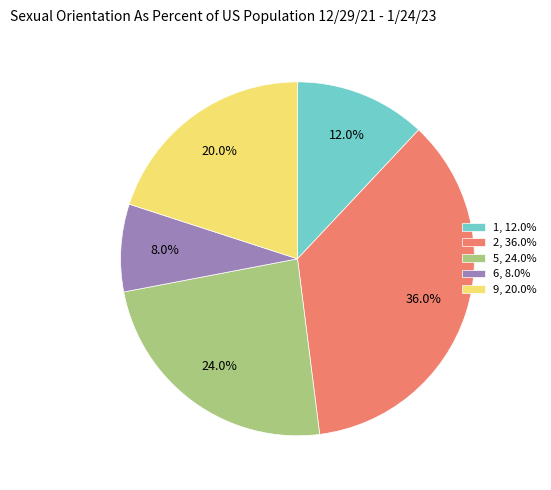

How many segments does this pie chart have?

5